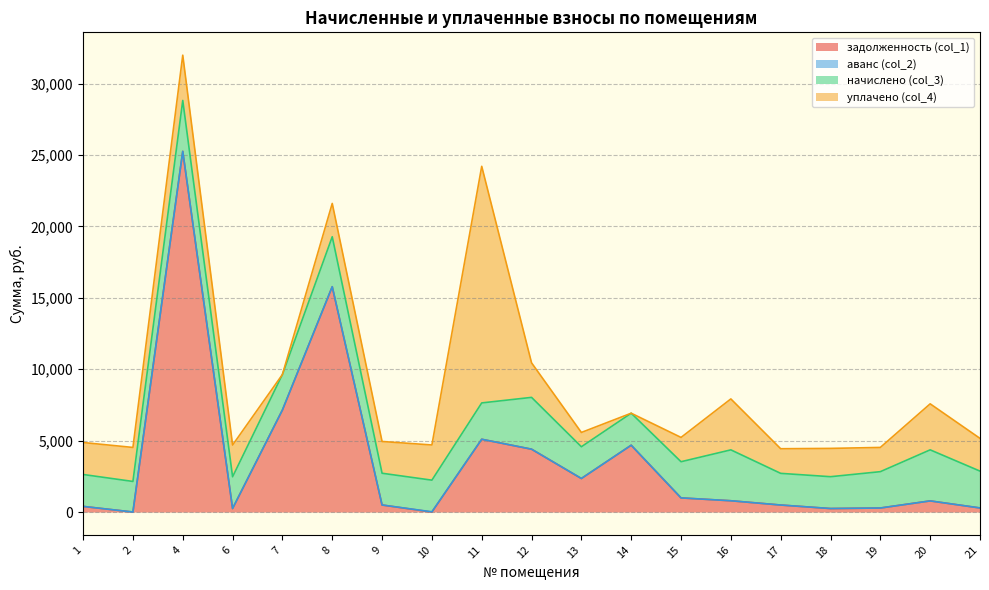

How many data points in начислено (col_3) are less than 2486?

9